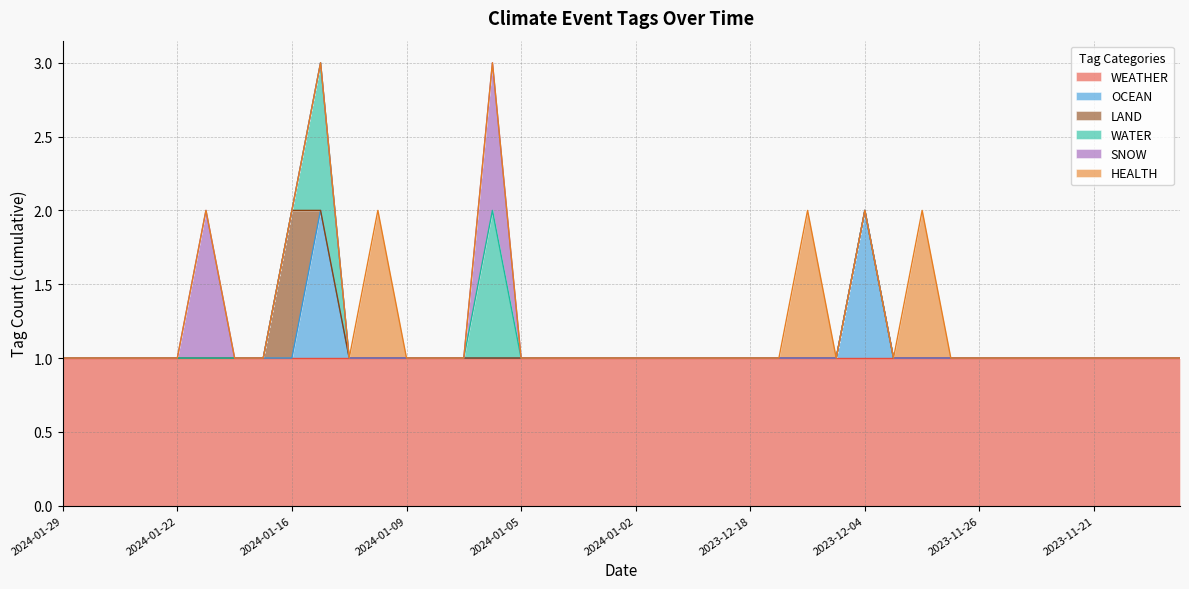

Does the chart display data point markers on the line(s)?

No